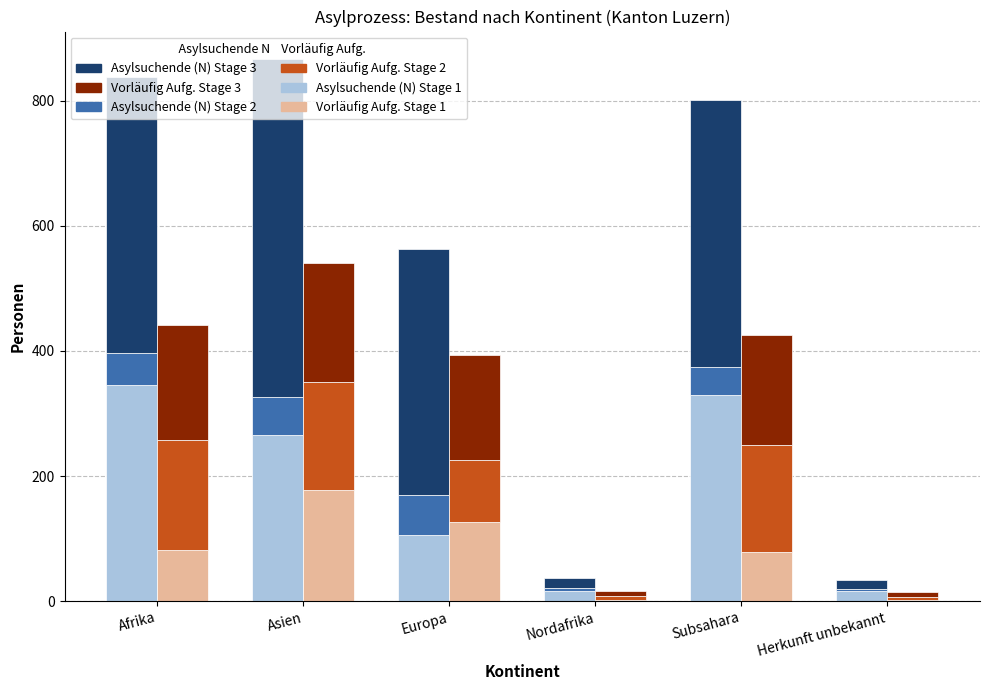

How many groups of bars are there?

6